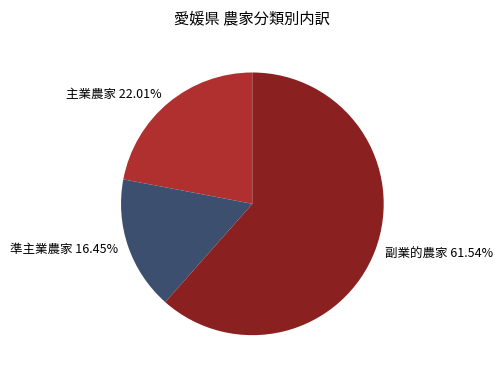

What percentage is the 主業農家 slice, to the nearest percent?

22%